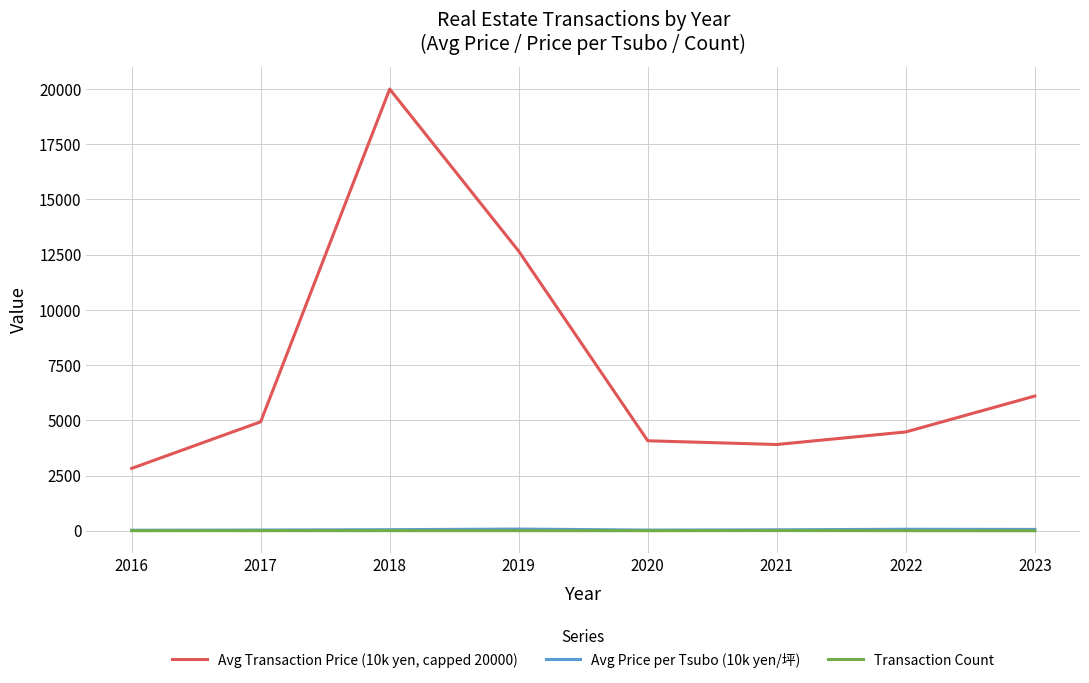

True or false: Avg Price per Tsubo (10k yen/坪) and Avg Transaction Price (10k yen, capped 20000) intersect in this chart.

False